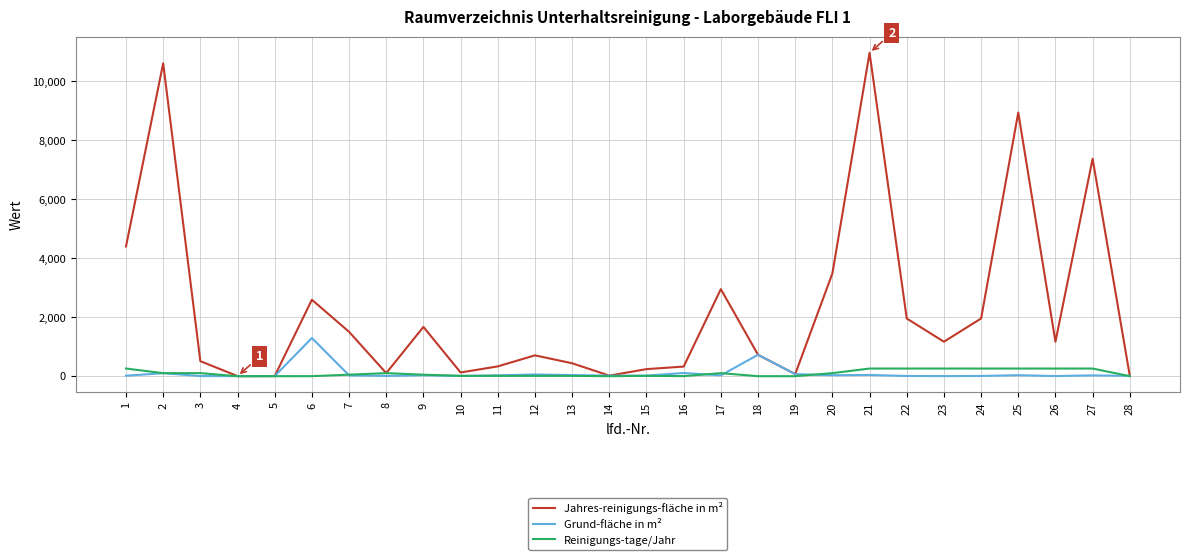

Which series has the largest range (max minus min)?

Jahres-reinigungs-fläche in m²